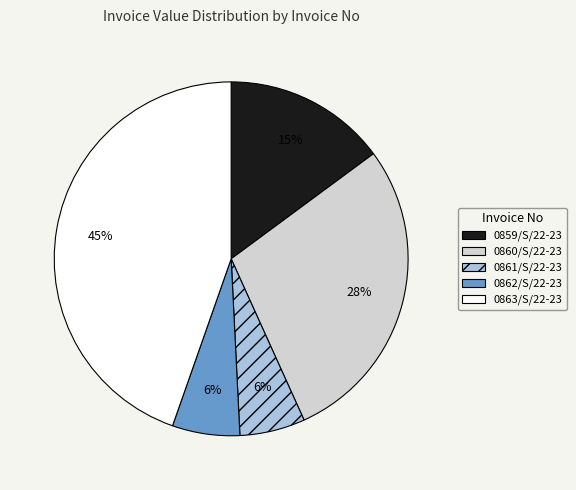

Which category has the biggest portion of the pie?

0863/S/22-23